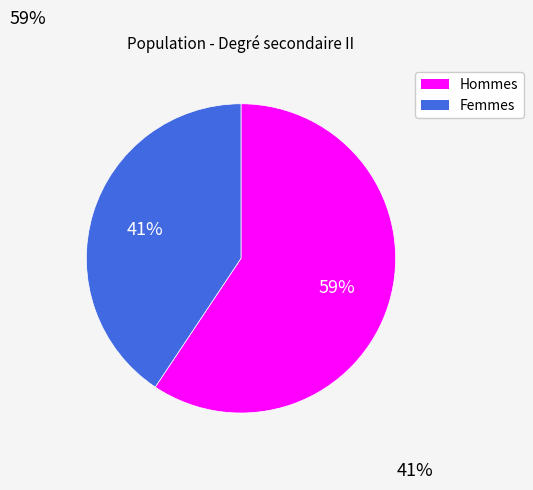

To the nearest percent, what is the average slice percentage?

50%